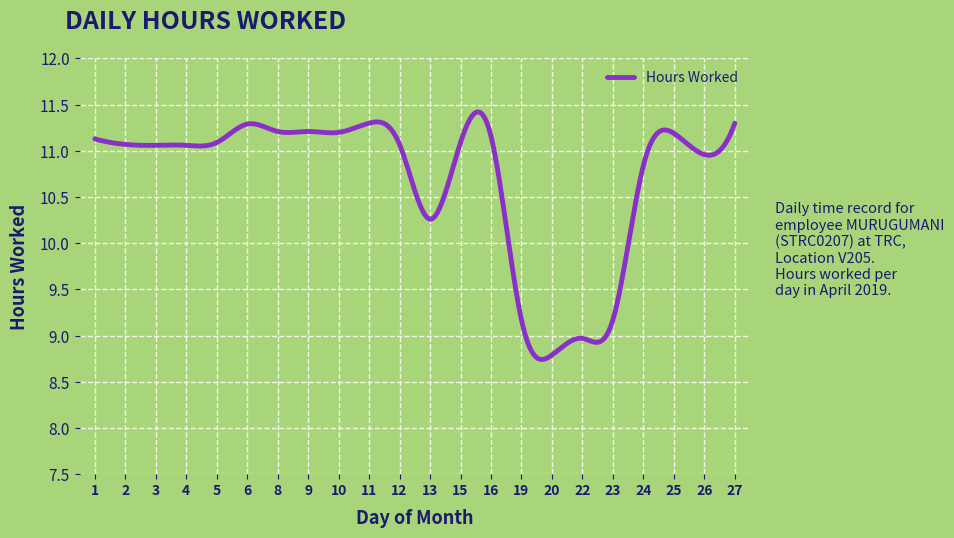

What is the maximum value shown in the chart?

11.4